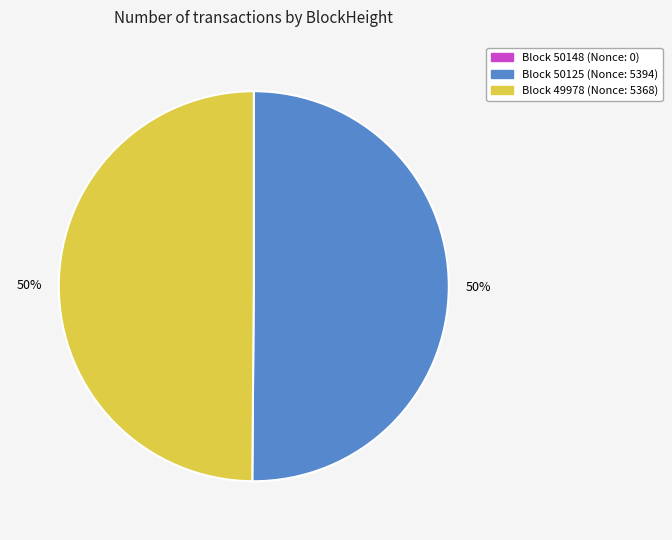

To the nearest percent, what is the difference between the largest and smallest slice percentages?

50%